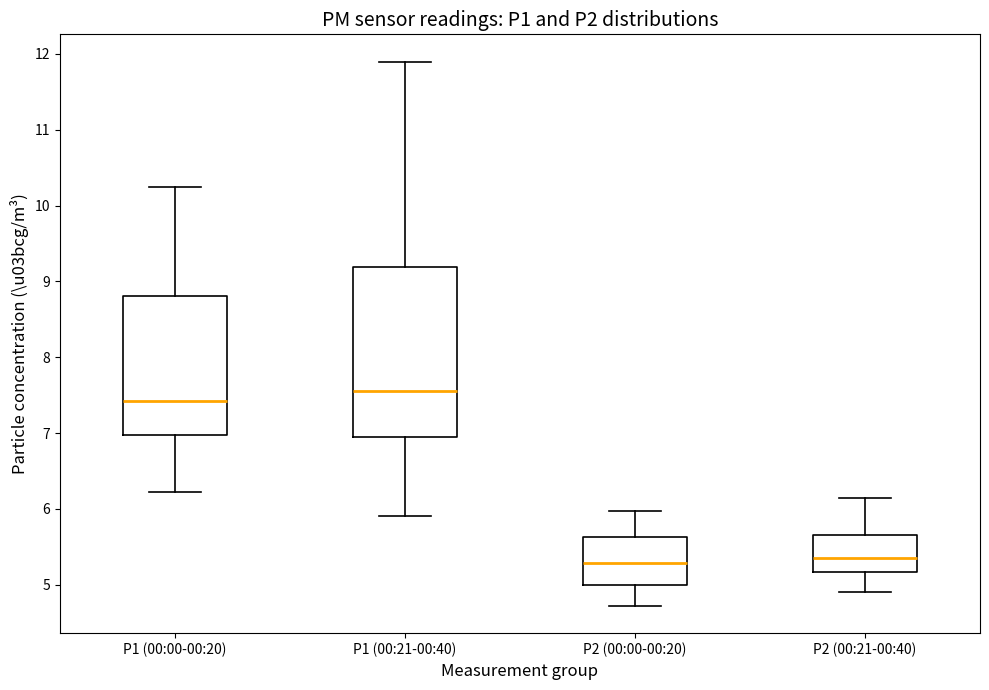

Where is the lower edge of the box for P2 (00:21-00:40) on the y-axis? The values are not printed on the chart, so give them approximately, as read against the axis.

5.2